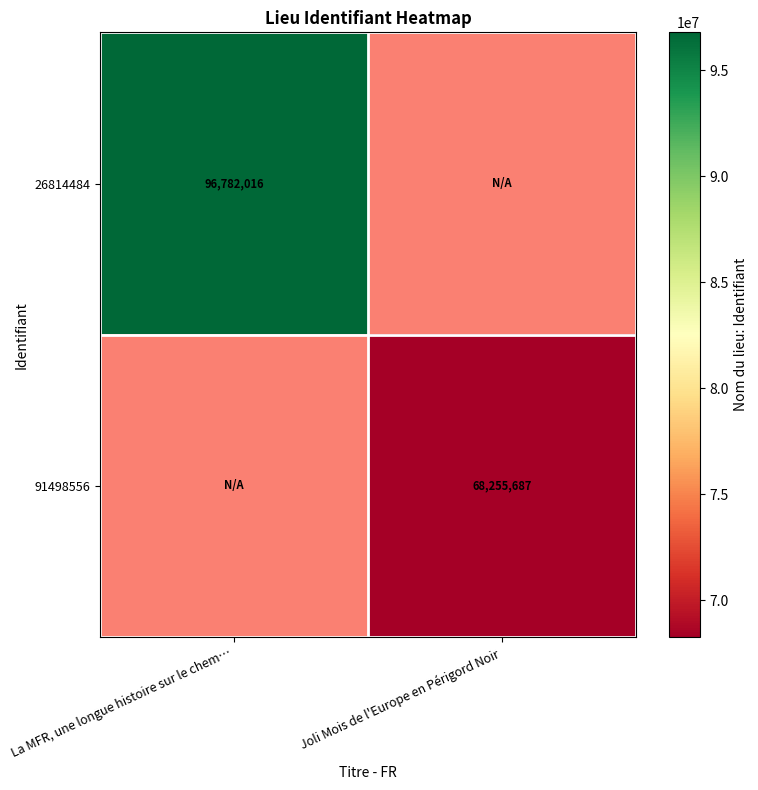

The 26814484 series shows 146565739 at La MFR, une longue histoire sur le chem…. True or false?

False